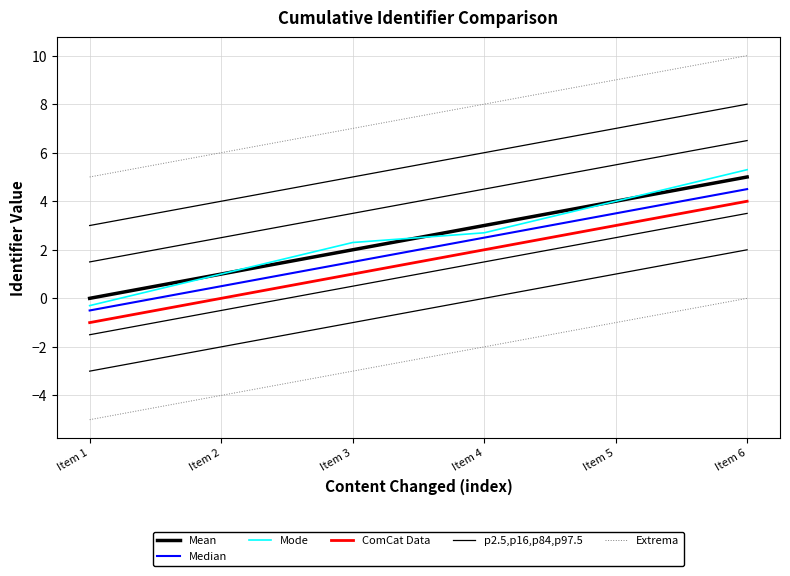

The value of Mean at Item 5 is 1.9. True or false?

False